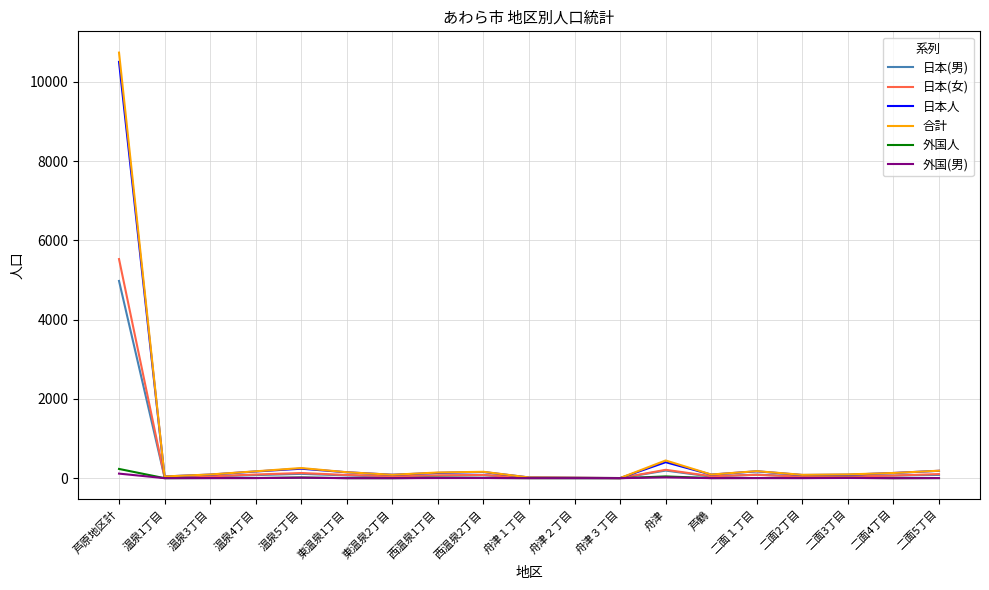

Which series has the widest spread of values?

合計